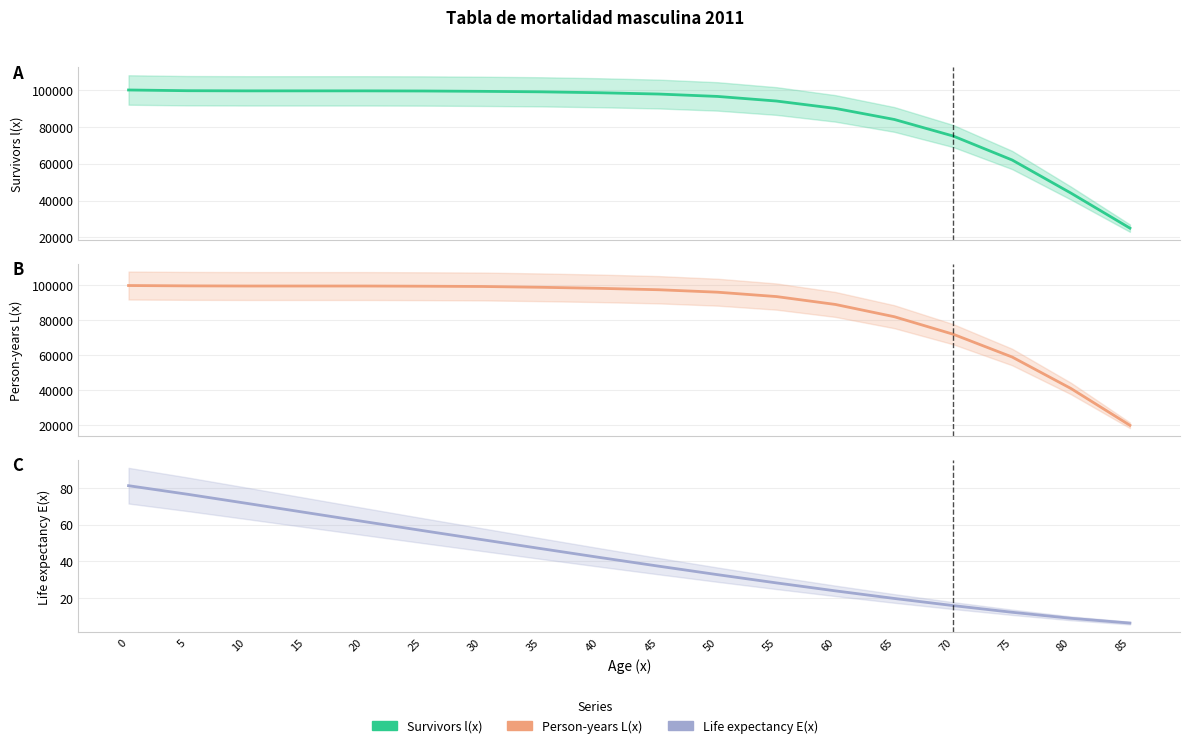

The value of l(x) Survivors at 35 is 99000.0. True or false?

True